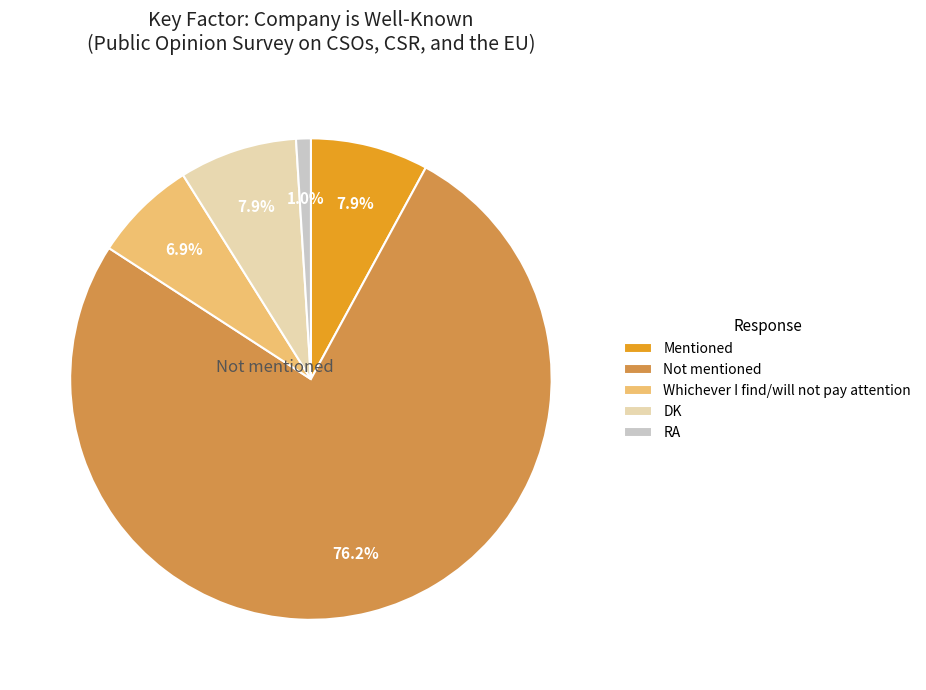

What is the ratio of the value at Not mentioned to the value at DK?

9.6